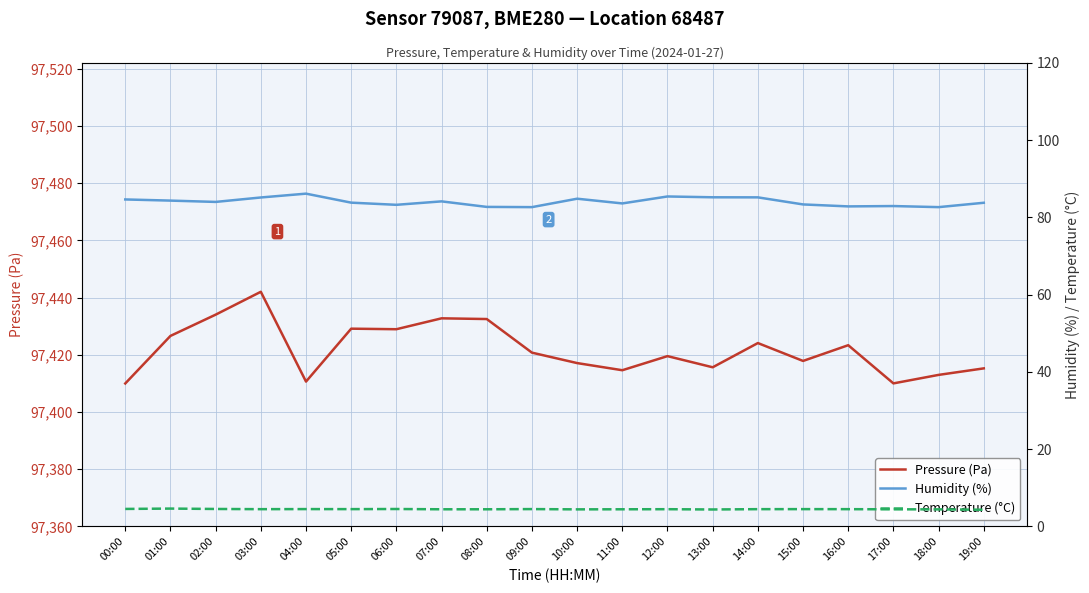

Does the chart have visible grid lines?

Yes